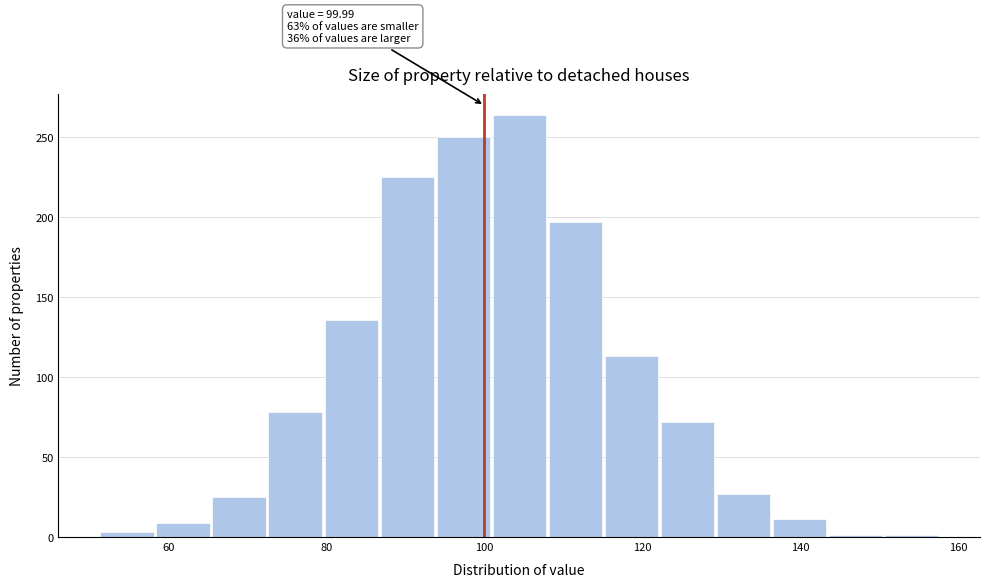

Read against the x-axis, roughly where is the centre of the tallest bar?

104